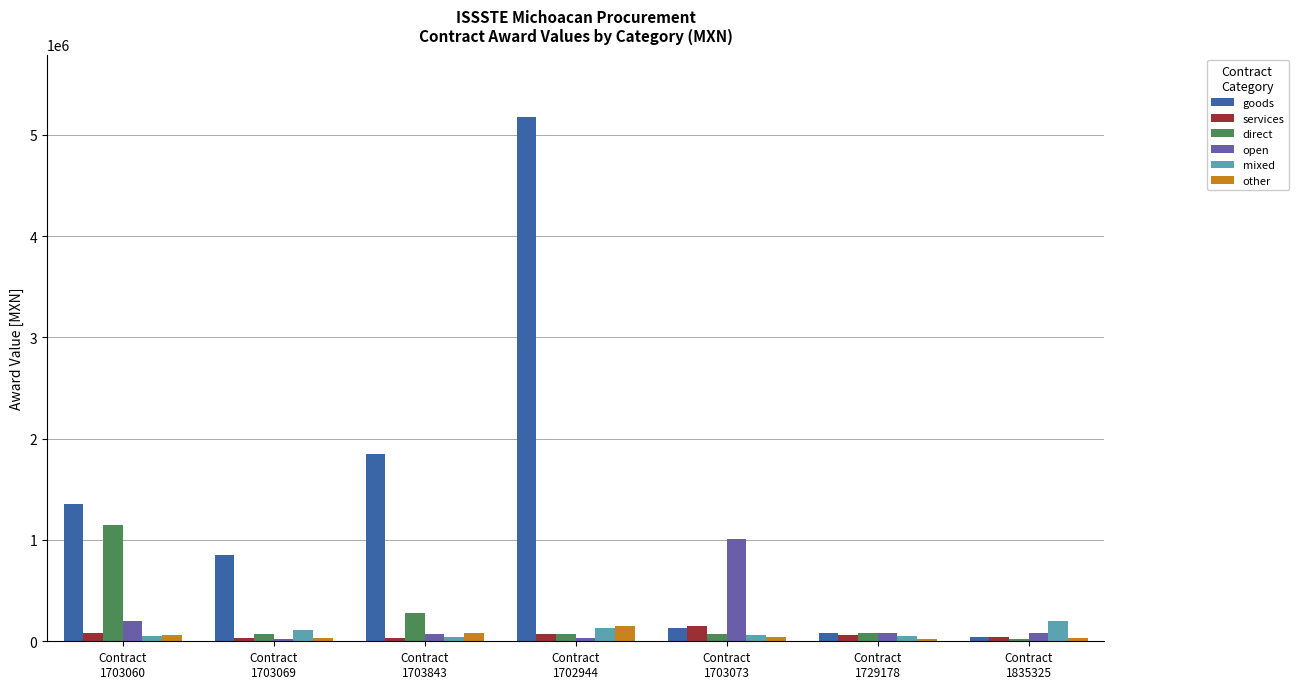

At which category is the sum across all series the highest?

Contract
1702944